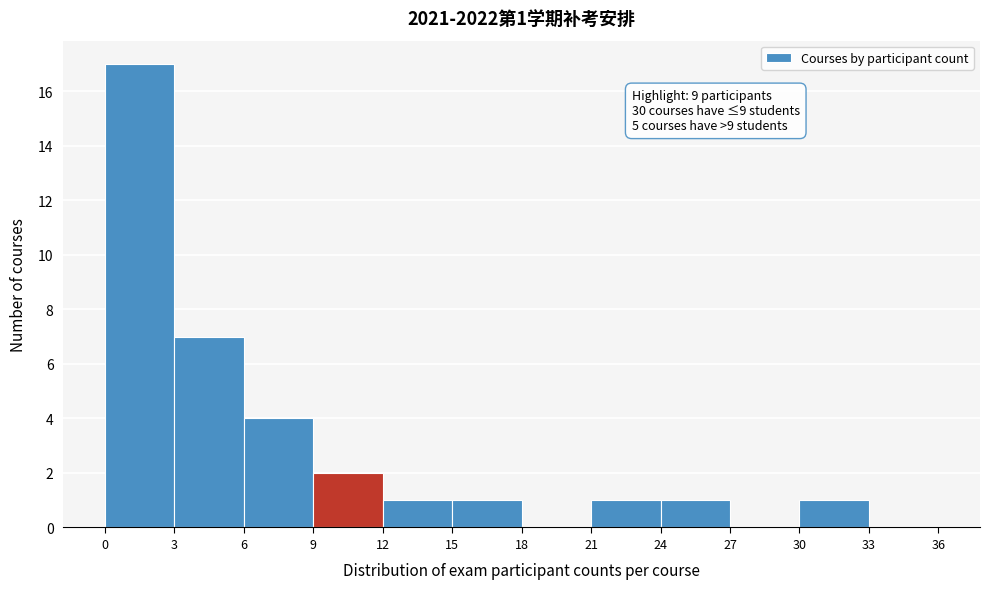

Over which range of the x-axis is the bar tallest?

0 to 3